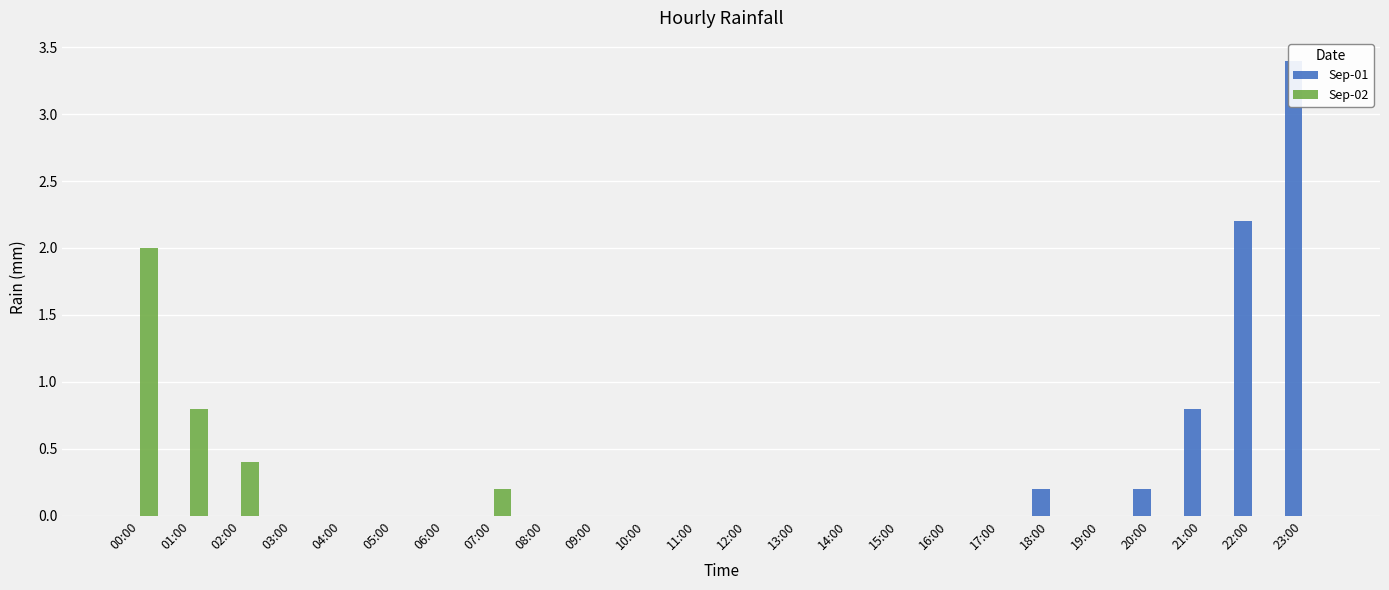

List the series in order of their peak value, lowest first.

Sep-02, Sep-01